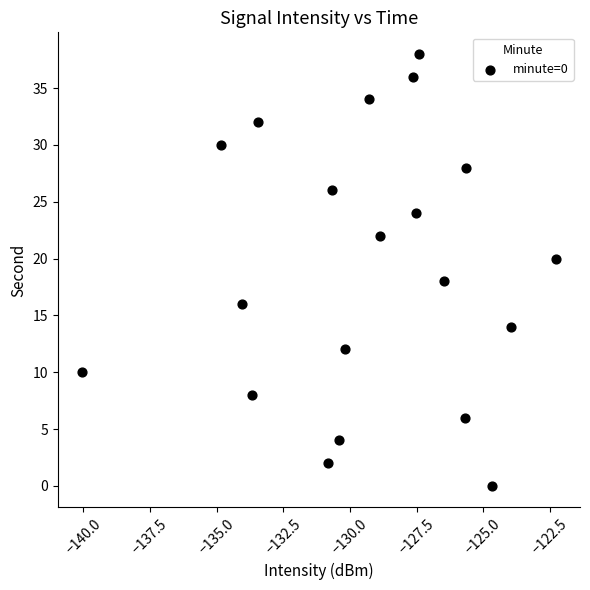

What is the range of Y values (max minus min)?

38